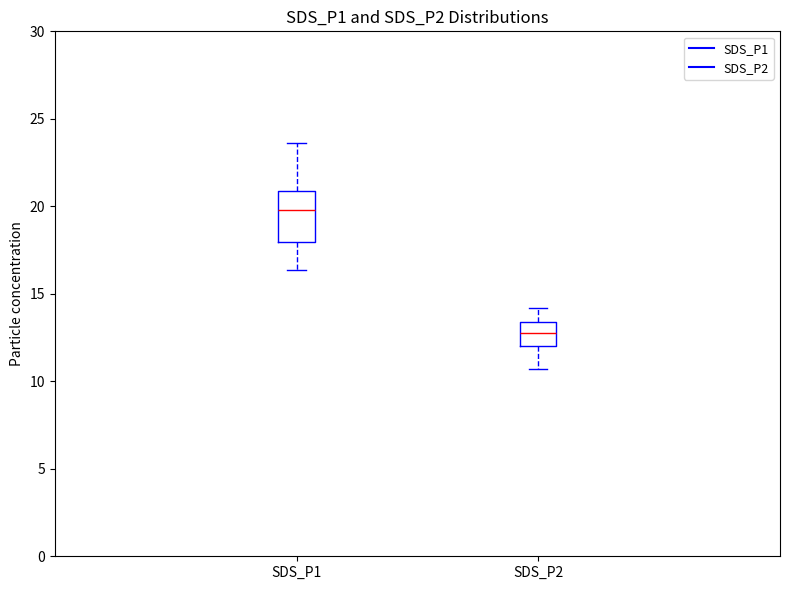

Reading left to right, read every box against the y-axis: the position of its median line, the range the box covers, and the ends of its whiskers. The values are not printed on the chart, so give them approximately, as read against the axis.

SDS_P1: median 20.0, box 18.0 to 21.0, whiskers 16.5 to 23.5
SDS_P2: median 13.0, box 12.0 to 13.5, whiskers 10.5 to 14.0